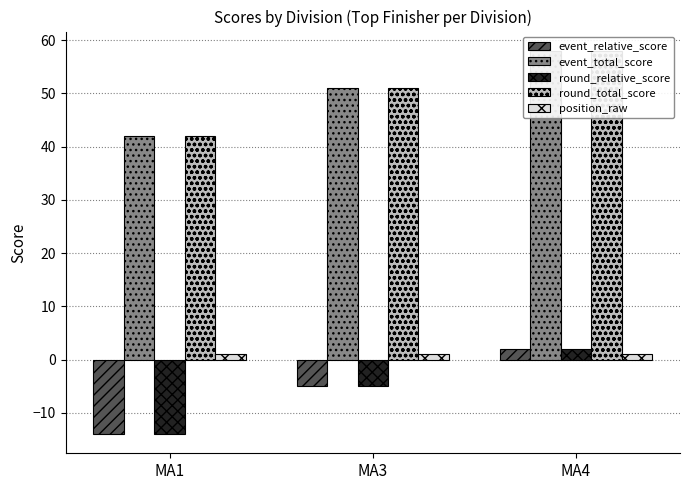

What is the value of the position_raw bar at the 3rd from the left?

1